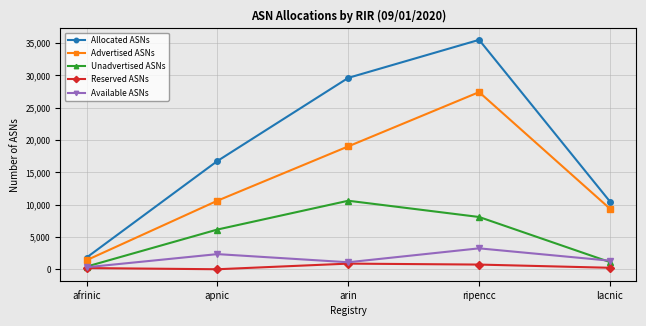

At which category is the sum across all series the highest?

ripencc